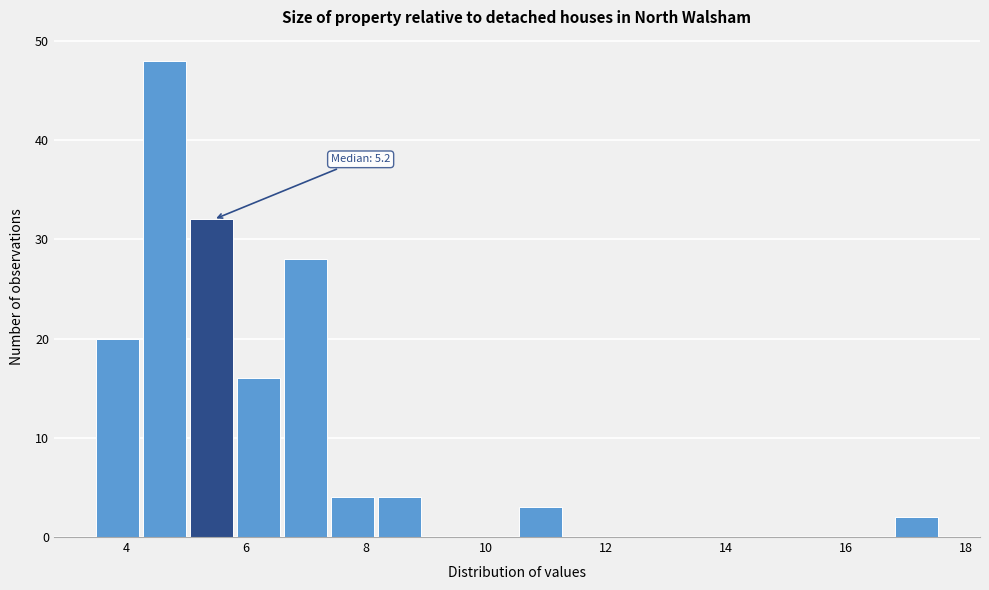

Read against the x-axis, roughly where is the centre of the tallest bar?

4.6